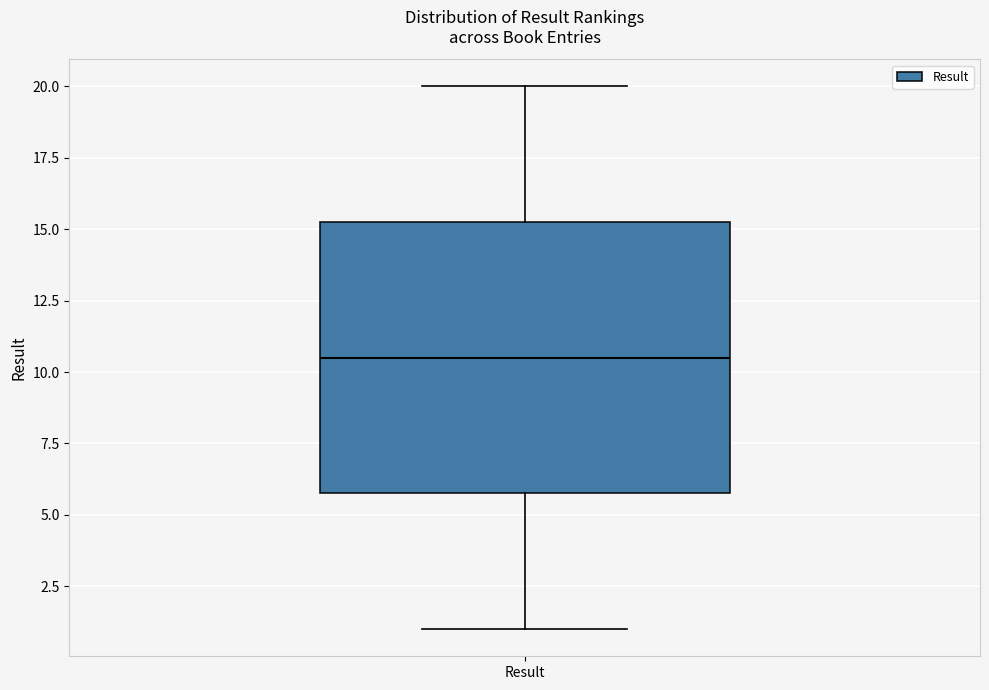

Where is the lower edge of the box for Result on the y-axis? The values are not printed on the chart, so give them approximately, as read against the axis.

6.0